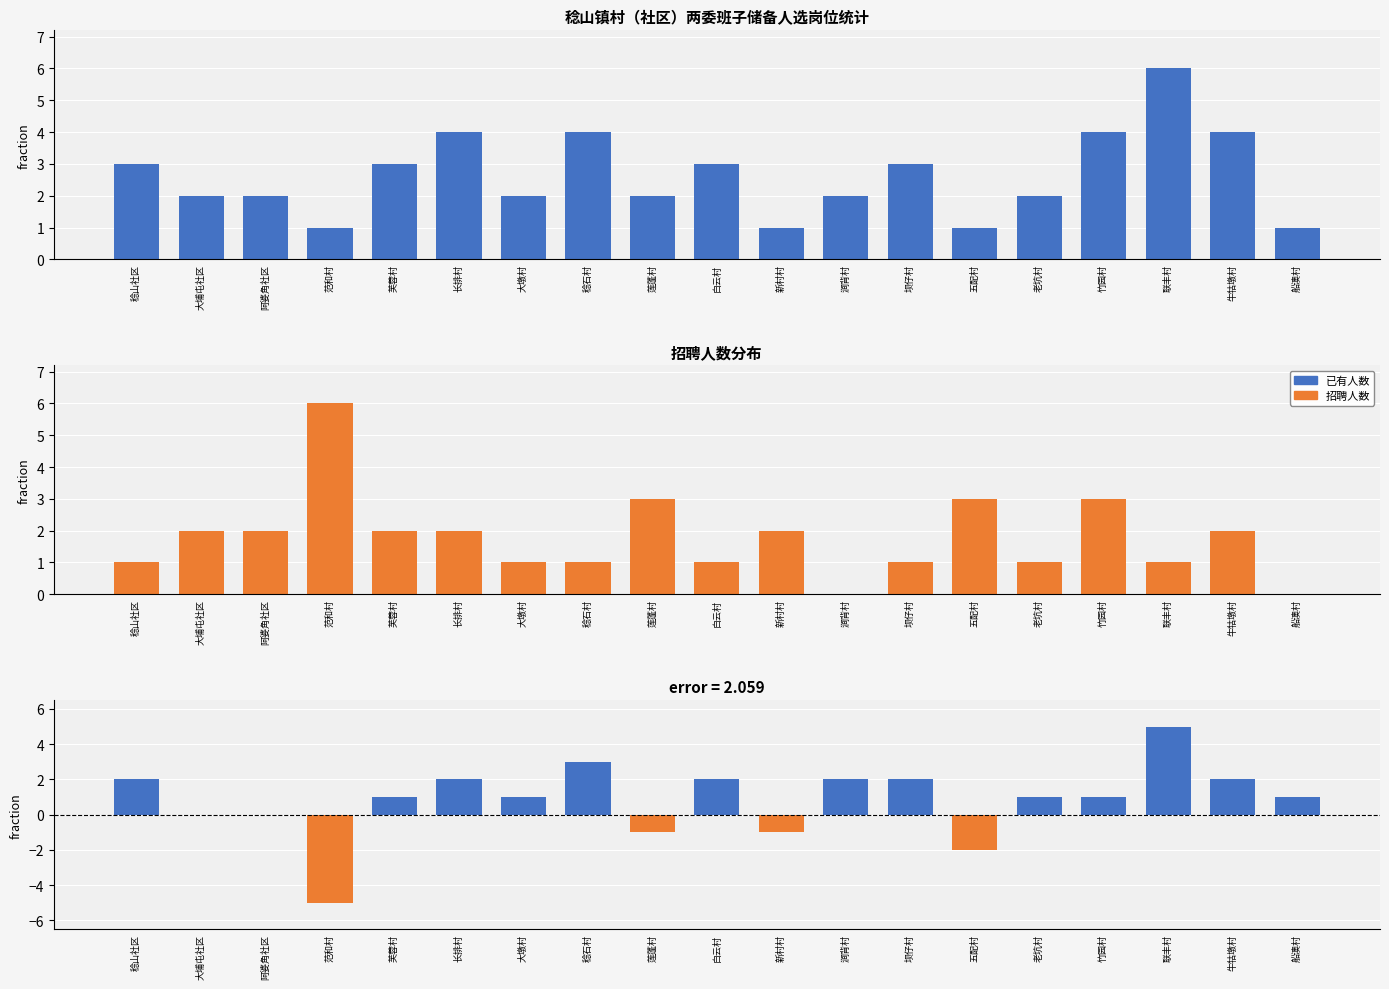

At how many categories does at least one series exceed 4?

2